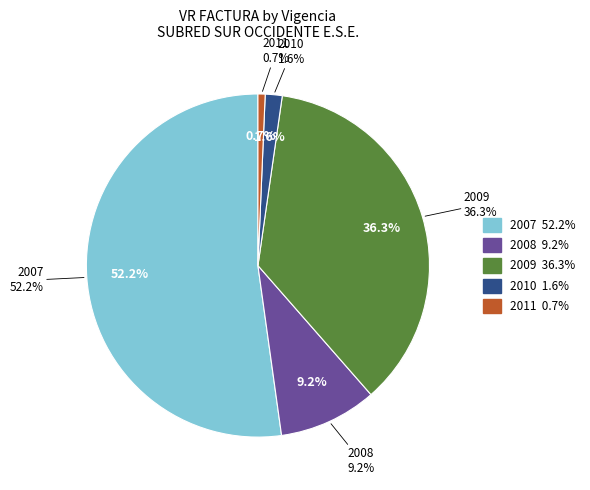

To the nearest percent, what is the combined percentage of 2009 and 2010?

38%